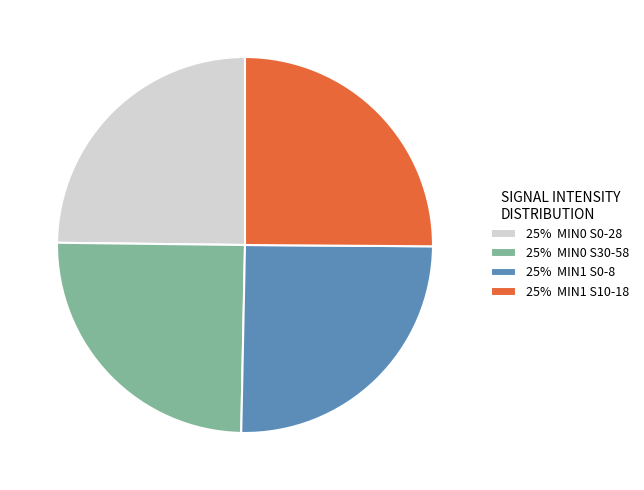

Does any single category account for the majority?

No